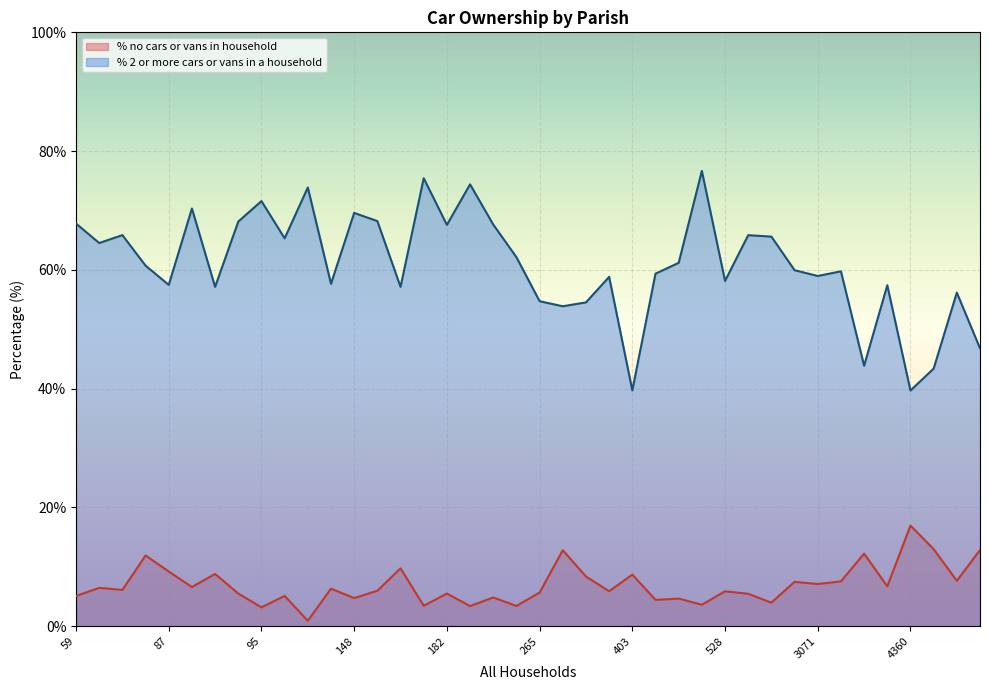

Which series has the largest total across all categories?

% 2 or more cars or vans in a household